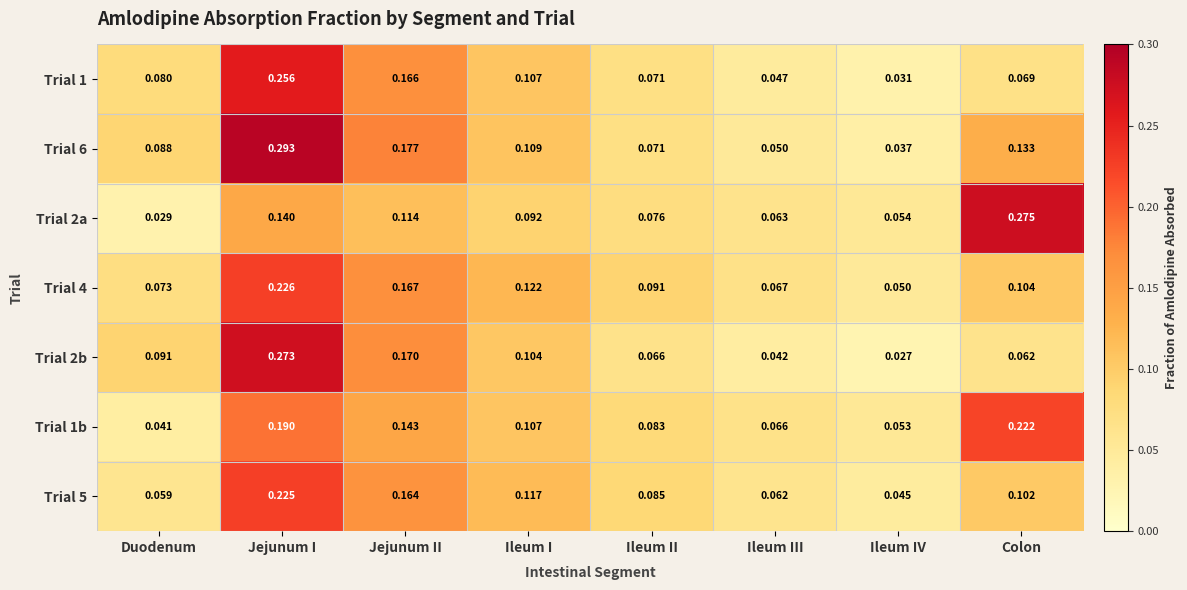

At which category is the sum across all series the highest?

Jejunum I